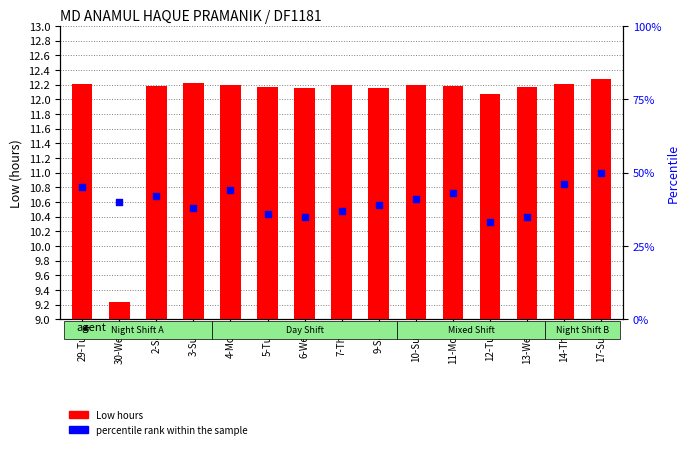

At which category is the sum across all series the highest?

17-Sun